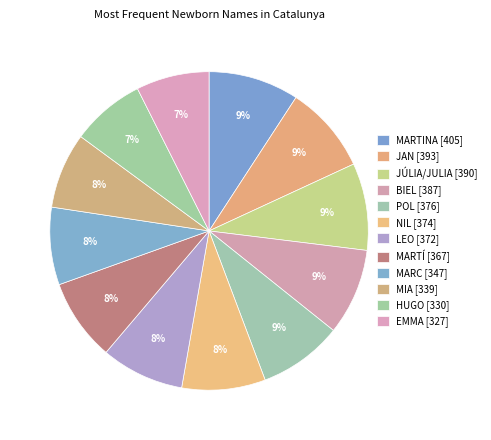

What percentage is the EMMA slice, to the nearest percent?

7%